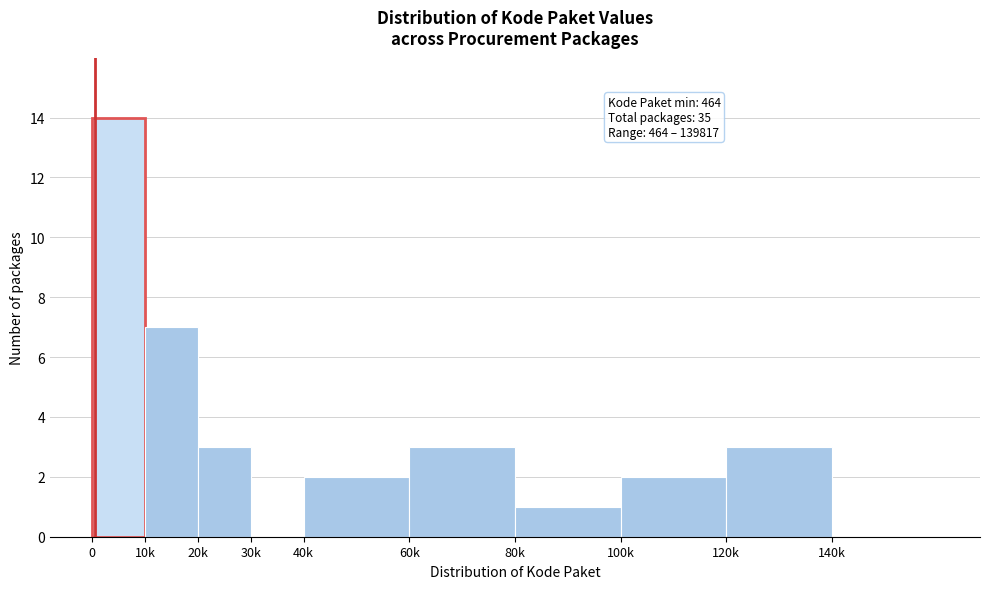

Reading left to right, list all the values displayed in this chart.

0=14	10k=7	20k=3	30k=0	40k=2	60k=3	80k=1	100k=2	120k=3	140k=0